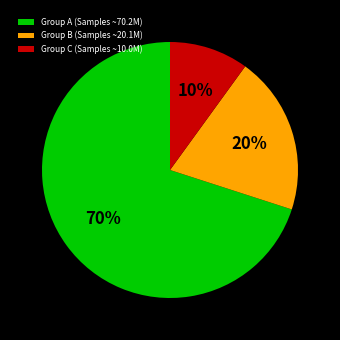

Between Group A (Samples ~70.2M) and Group C (Samples ~10.0M), which is larger?

Group A (Samples ~70.2M)